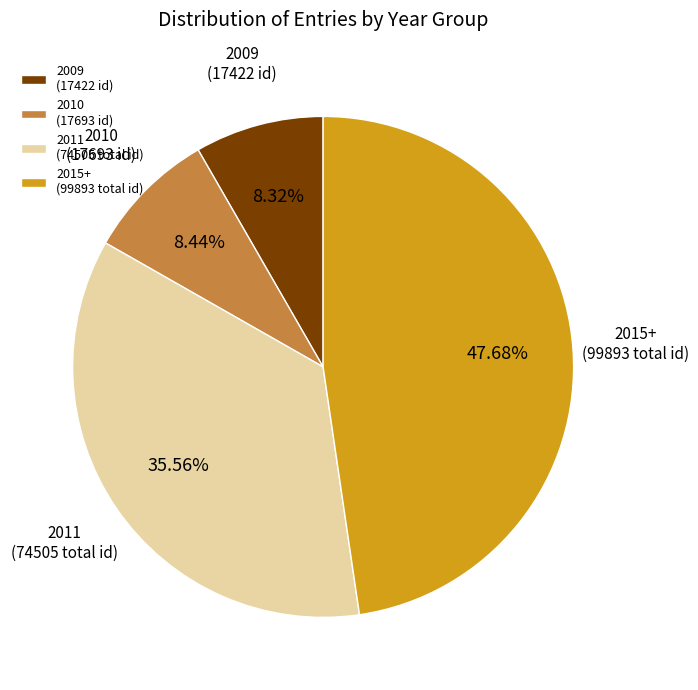

To the nearest percent, what is the average slice percentage?

25%